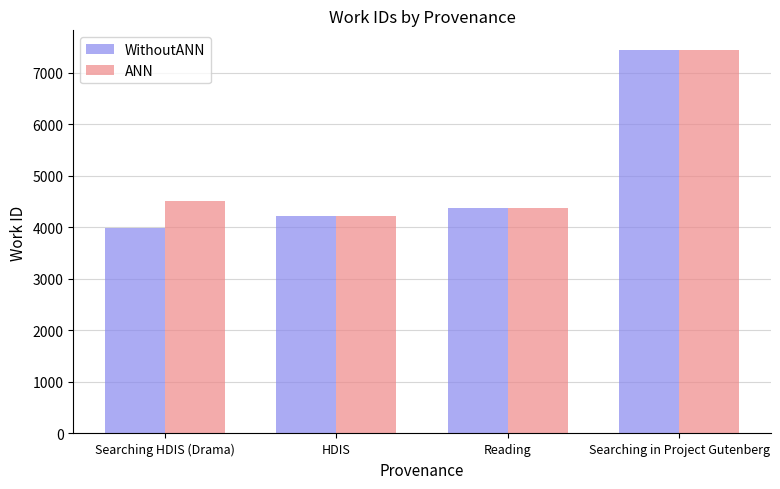

The value of WithoutANN at Searching HDIS (Drama) is 6445. True or false?

False